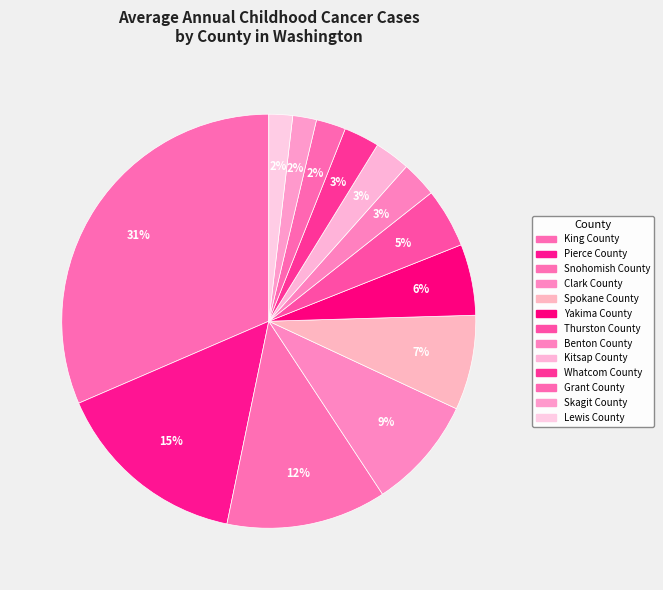

Count the number of slices in the pie.

13